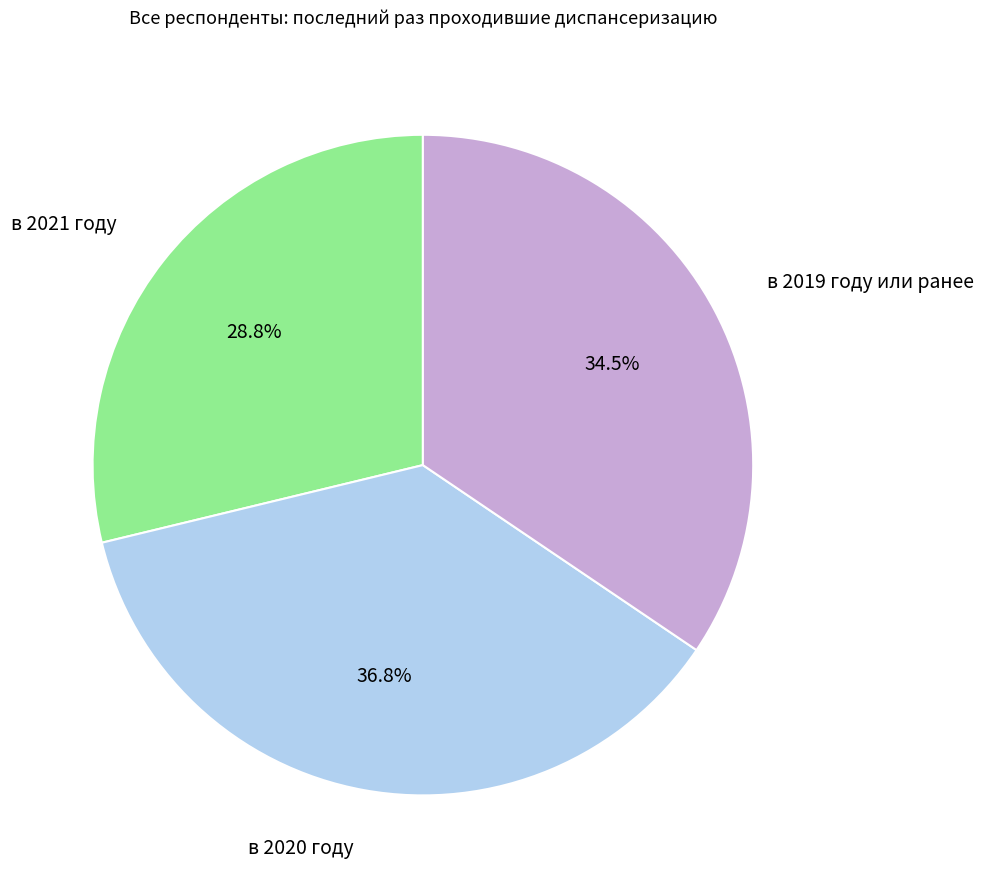

Does any single category account for the majority?

No